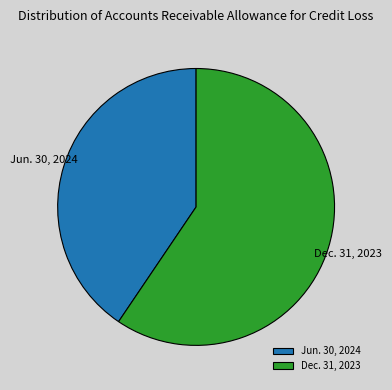

Which category has the smallest portion of the pie?

Jun. 30, 2024